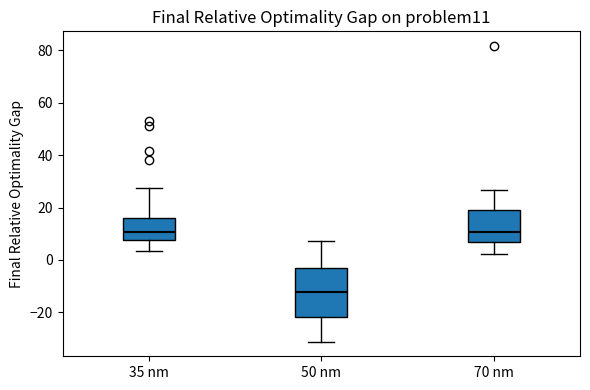

Which box's median line is the lowest?

50 nm